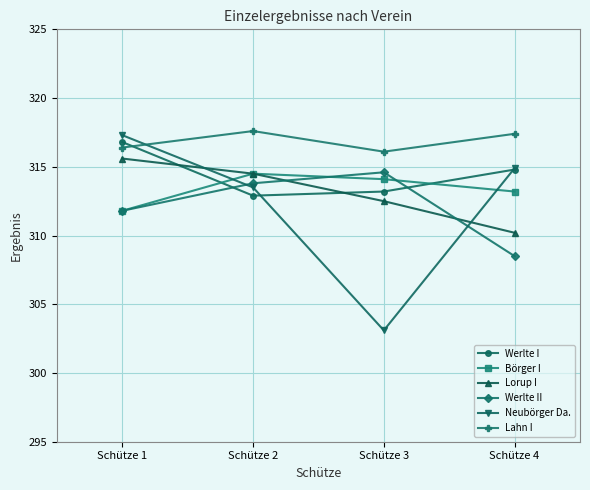

True or false: Werlte II and Lorup I intersect in this chart.

True